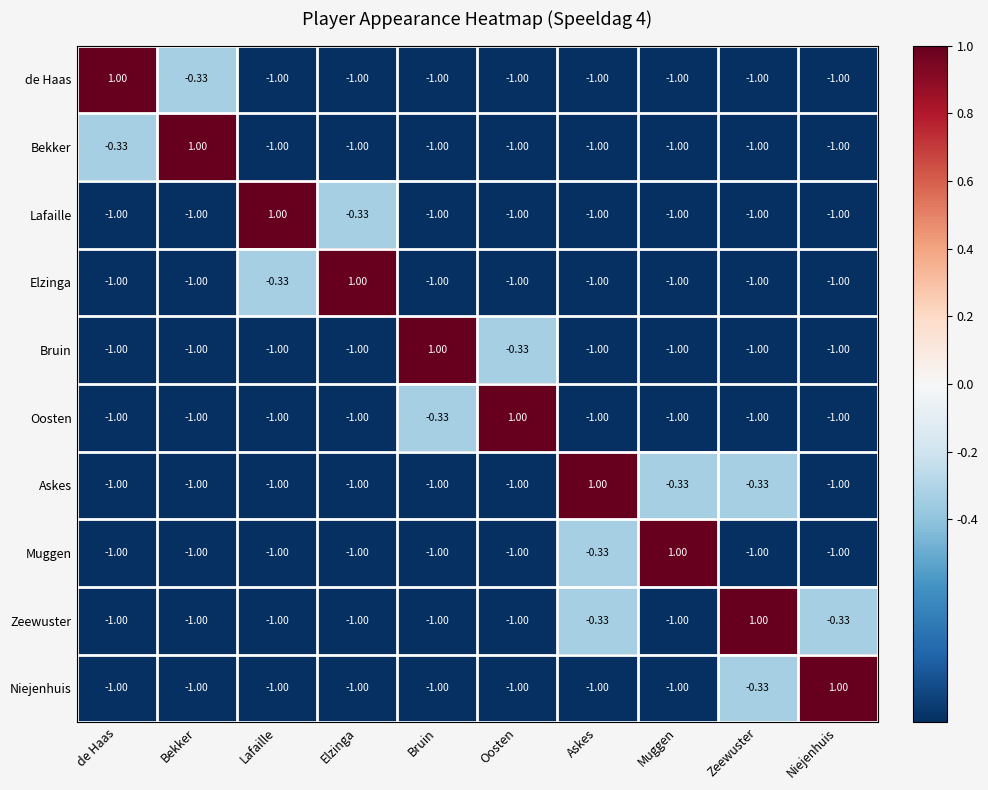

Is the value of Elzinga at Zeewuster greater than the value of Bruin at Bruin?

No